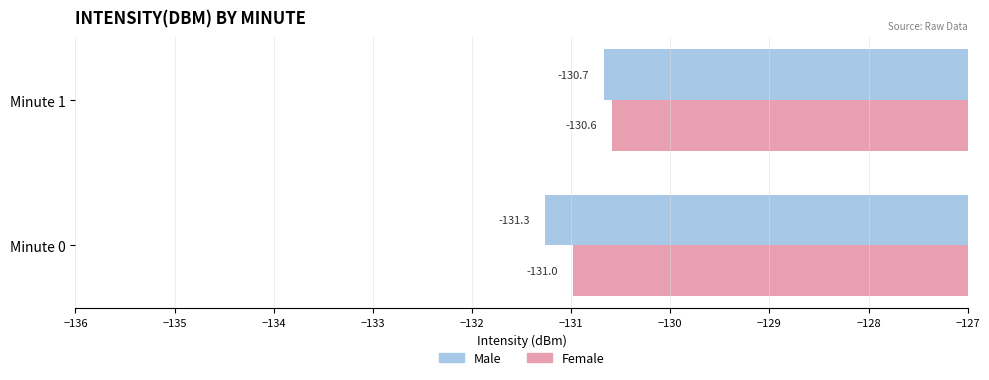

List the labels in order of Female value, largest first.

Minute 1, Minute 0